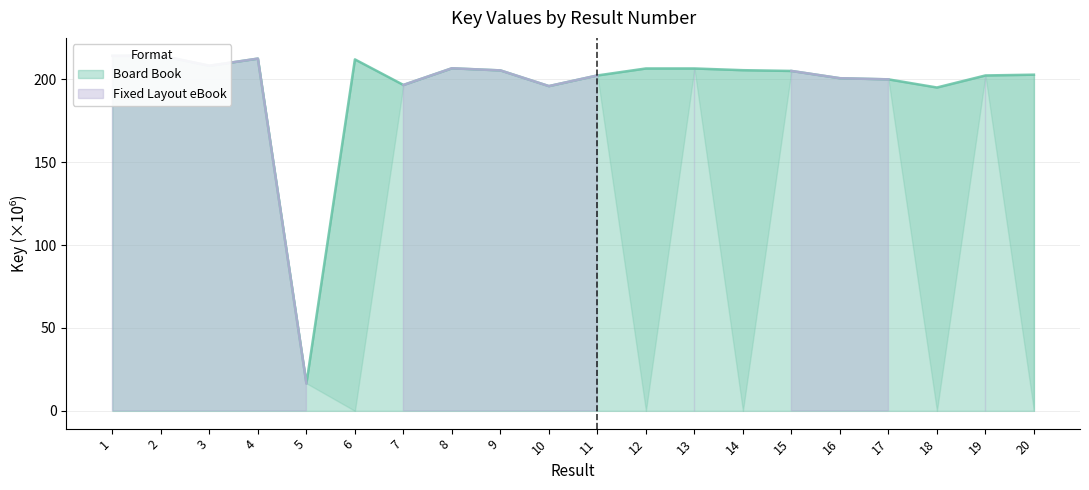

Between 8 and 5, which is larger?

8